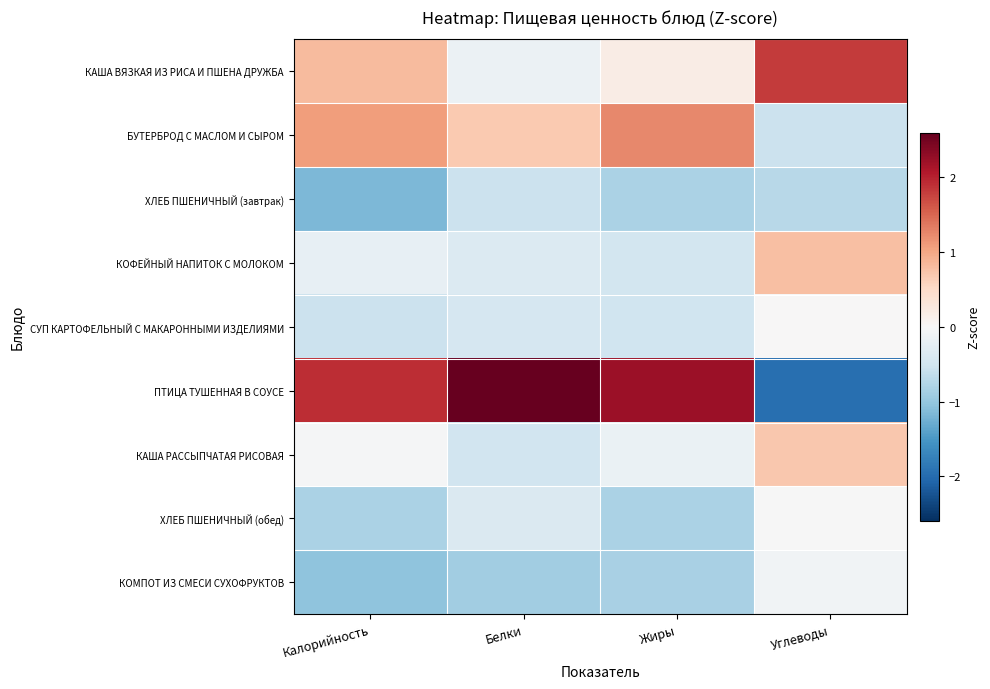

Reading right to left, what are all the values shown in this chart?

КАША ВЯЗКАЯ ИЗ РИСА И ПШЕНА ДРУЖБА: Углеводы=1.8	Жиры=0.2	Белки=-0.1	Калорийность=0.8
БУТЕРБРОД С МАСЛОМ И СЫРОМ: Углеводы=-0.5	Жиры=1.2	Белки=0.7	Калорийность=1.1
ХЛЕБ ПШЕНИЧНЫЙ (завтрак): Углеводы=-0.7	Жиры=-0.8	Белки=-0.6	Калорийность=-1.2
КОФЕЙНЫЙ НАПИТОК С МОЛОКОМ: Углеводы=0.8	Жиры=-0.5	Белки=-0.3	Калорийность=-0.2
СУП КАРТОФЕЛЬНЫЙ С МАКАРОННЫМИ ИЗДЕЛИЯМИ: Углеводы=0.0	Жиры=-0.5	Белки=-0.4	Калорийность=-0.6
ПТИЦА ТУШЕННАЯ В СОУСЕ: Углеводы=-1.9	Жиры=2.2	Белки=2.6	Калорийность=1.9
КАША РАССЫПЧАТАЯ РИСОВАЯ: Углеводы=0.7	Жиры=-0.2	Белки=-0.5	Калорийность=-0.0
ХЛЕБ ПШЕНИЧНЫЙ (обед): Углеводы=-0.0	Жиры=-0.8	Белки=-0.4	Калорийность=-0.8
КОМПОТ ИЗ СМЕСИ СУХОФРУКТОВ: Углеводы=-0.1	Жиры=-0.8	Белки=-0.9	Калорийность=-1.0